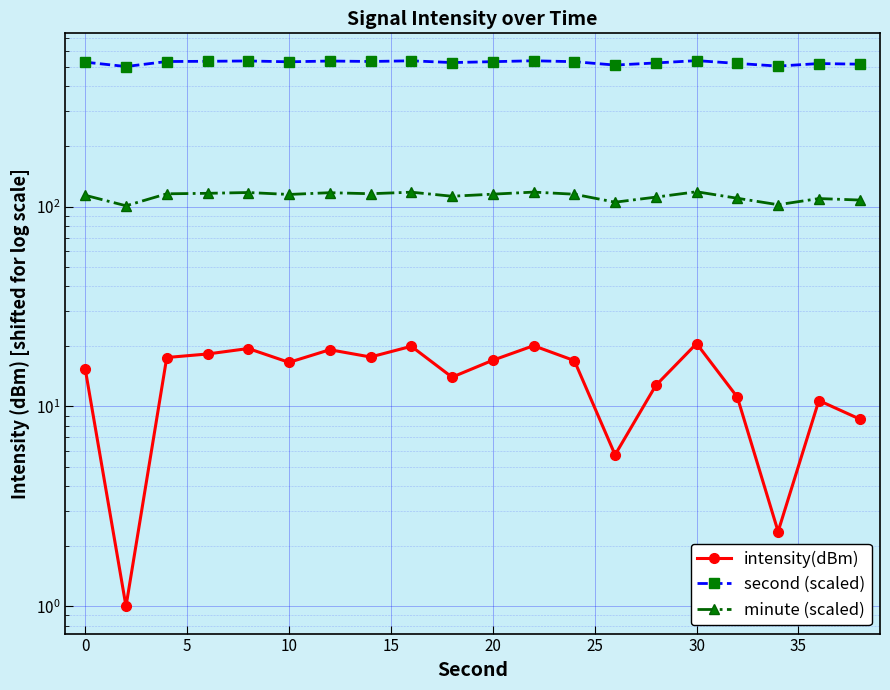

Between 25 and 35, which series saw the biggest shift?

second (scaled)